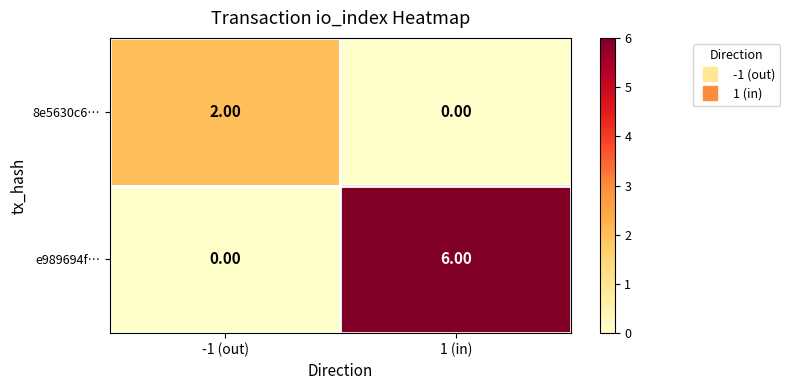

What is the spread (max minus min) of values at -1 (out)?

2